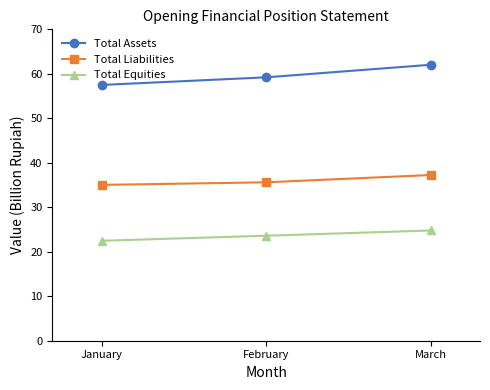

At how many categories does at least one series exceed 27?

3